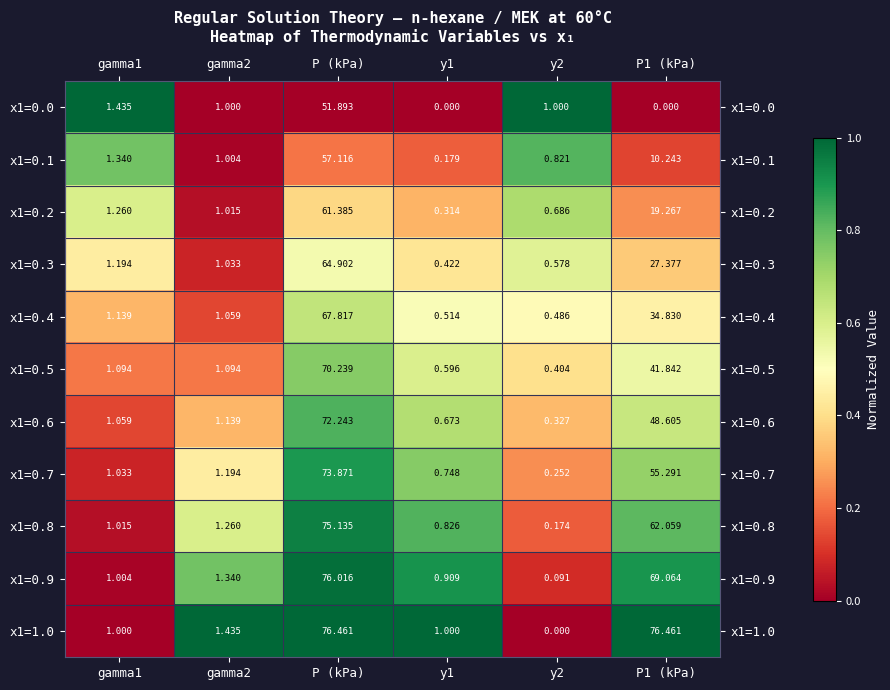

Which category has the highest value in the x1=0.8 series?

P (kPa)